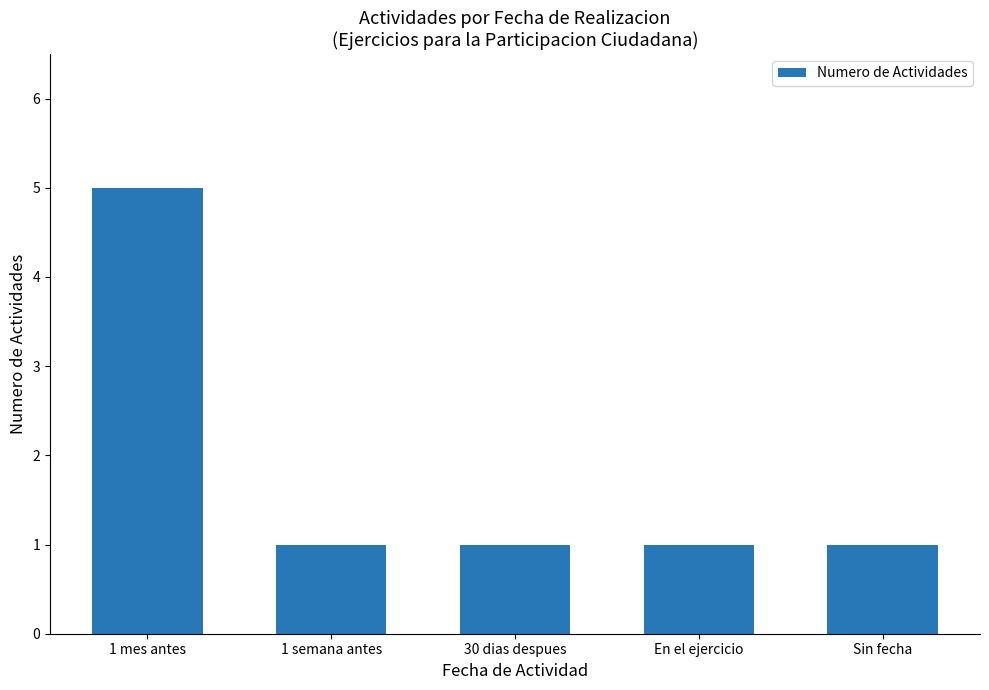

Reading left to right, what are all the values shown in this chart?

5	1	1	1	1